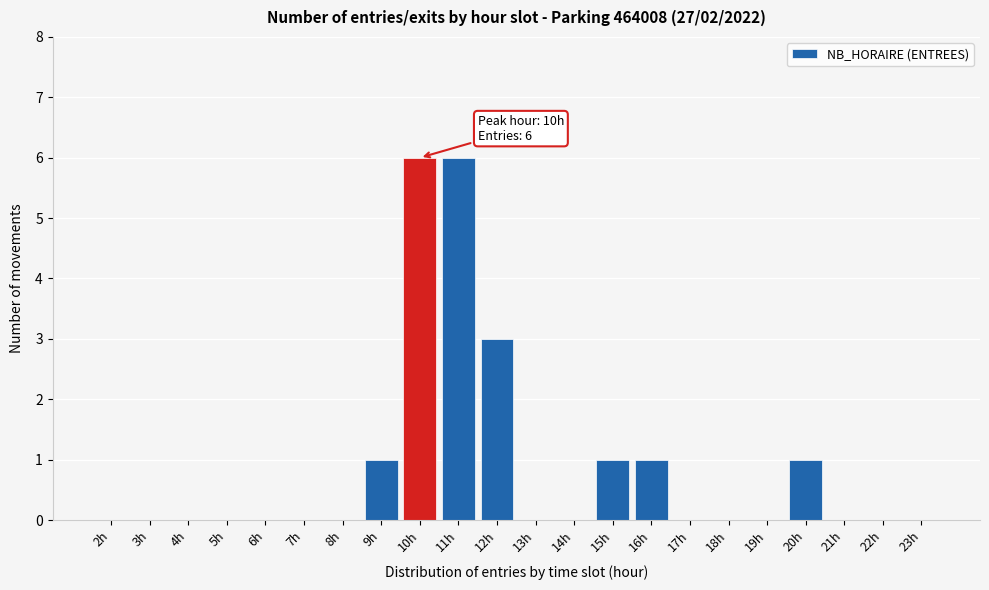

Reading left to right, what are all the values shown in this chart?

2h=0	3h=0	4h=0	5h=0	6h=0	7h=0	8h=0	9h=1	10h=6	11h=6	12h=3	13h=0	14h=0	15h=1	16h=1	17h=0	18h=0	19h=0	20h=1	21h=0	22h=0	23h=0